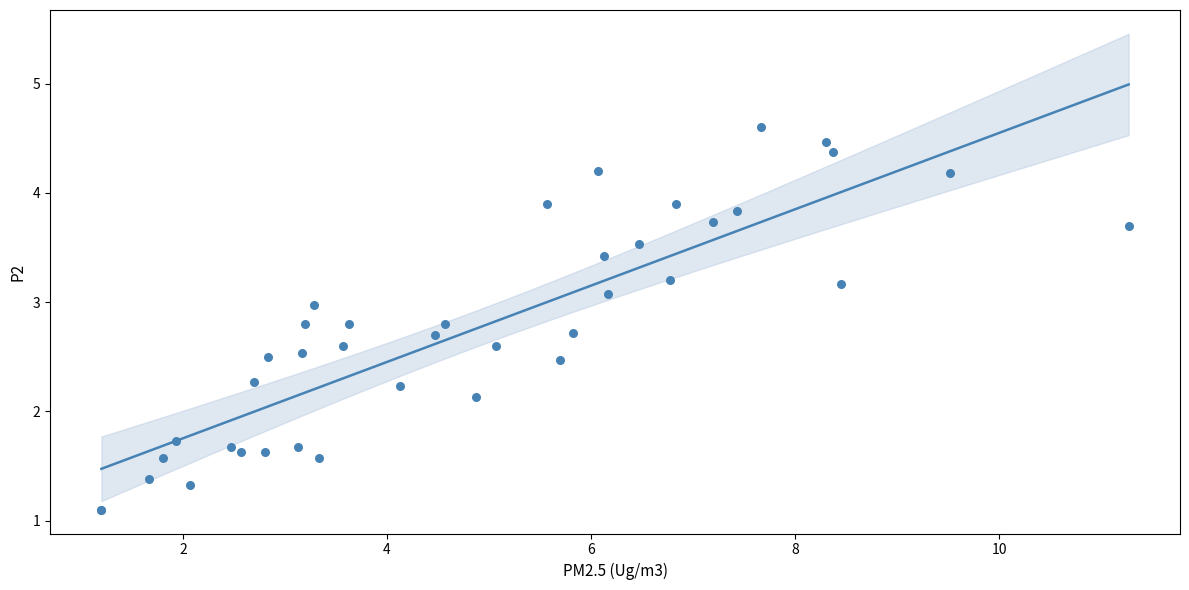

What Y value in the scatter plot is closest to 2?

2.1